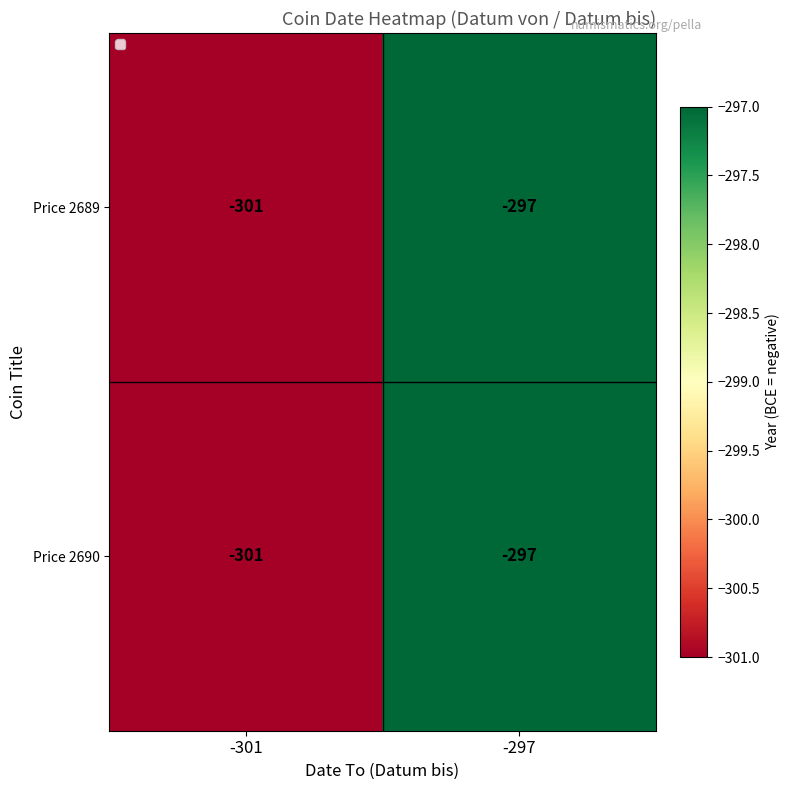

Is the value of Price 2690 at -301 greater than the value of Price 2689 at -297?

No